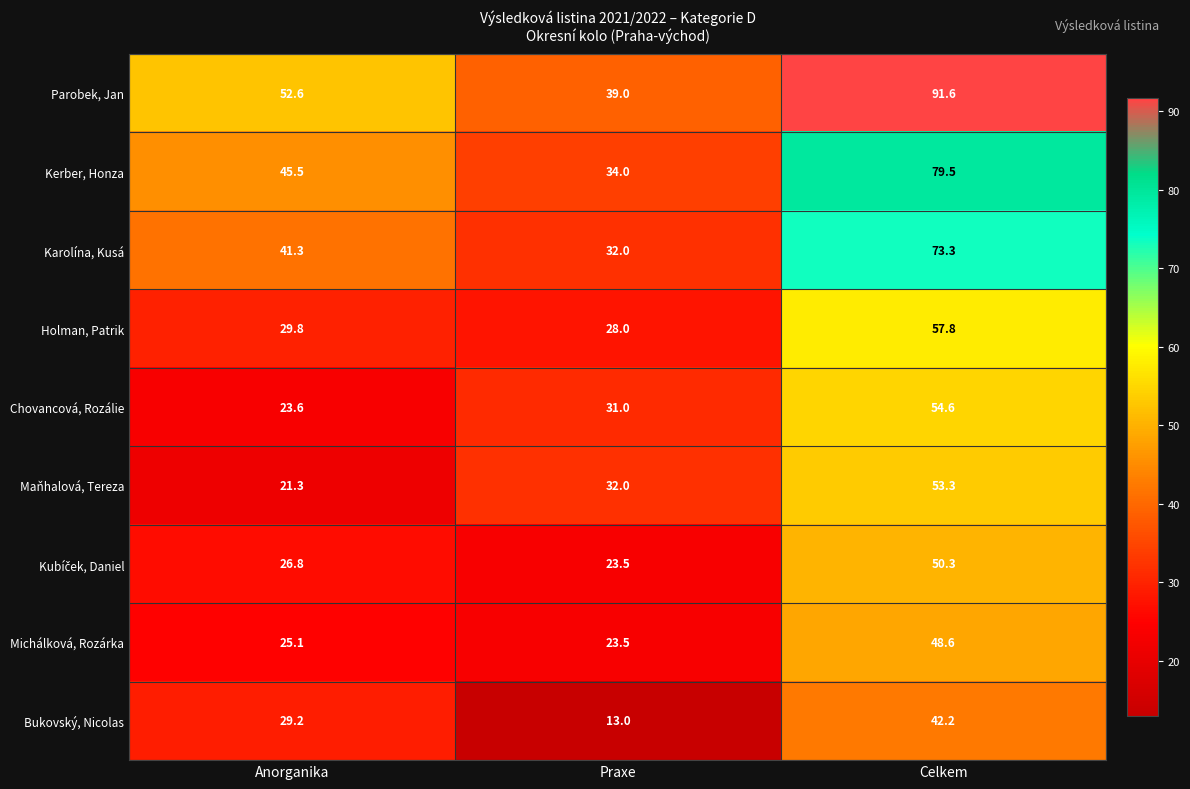

Rank the categories by Bukovský, Nicolas value from highest to lowest.

Celkem, Anorganika, Praxe